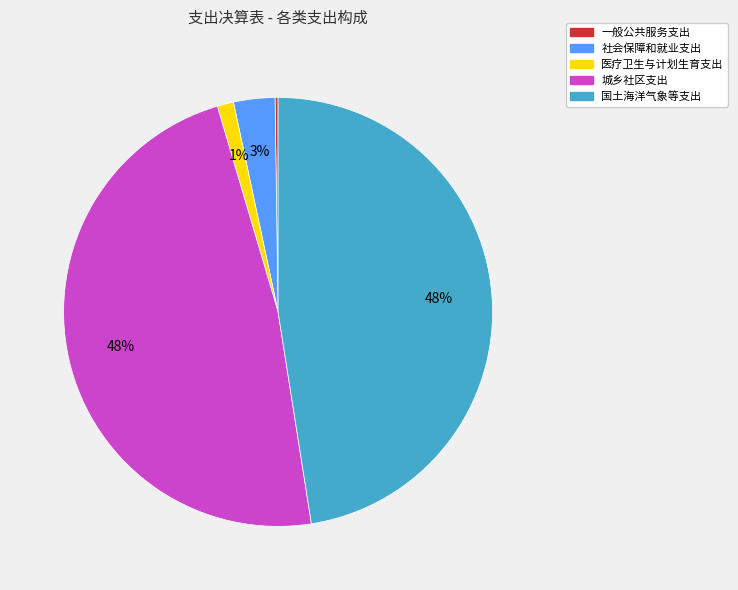

What percentage is the 医疗卫生与计划生育支出 slice, to the nearest percent?

1%